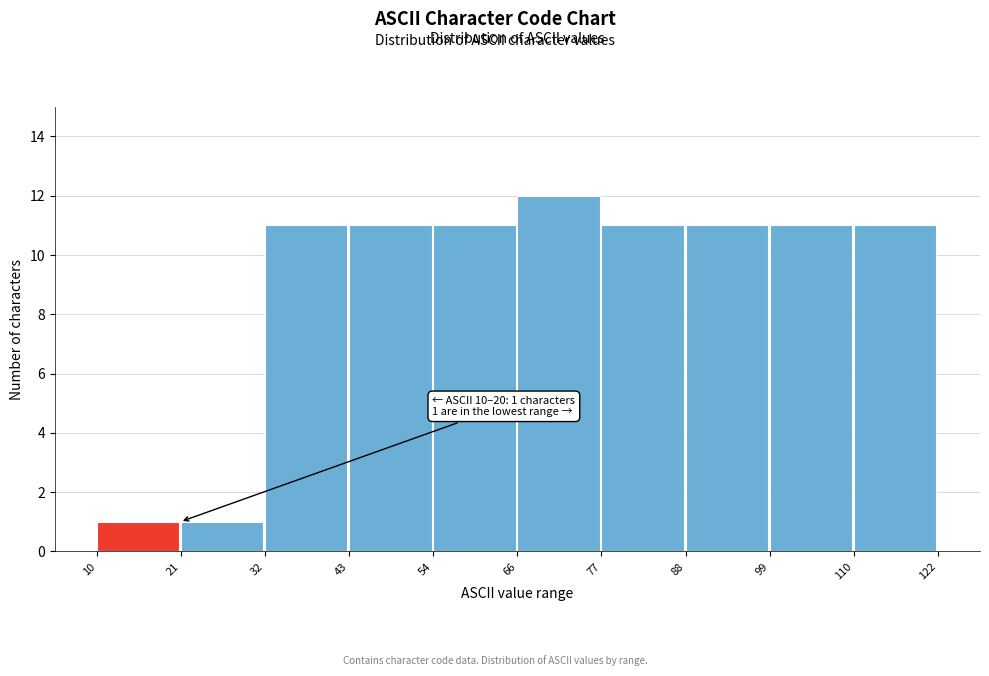

Which range on the x-axis has the tallest bar?

66 to 77